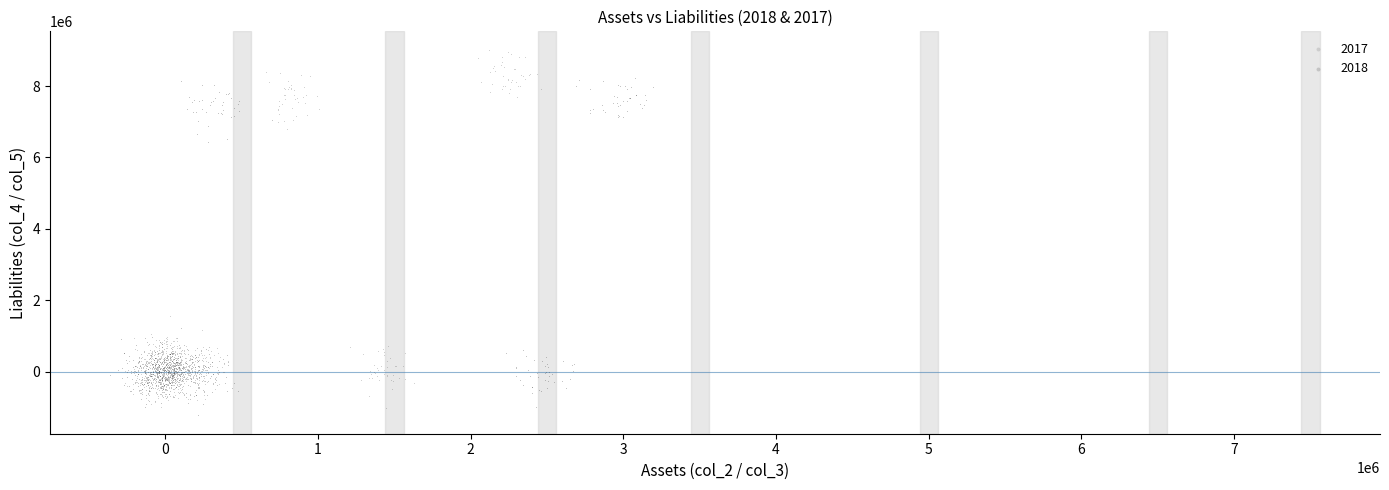

What are all the series names shown in the legend?

2017, 2018